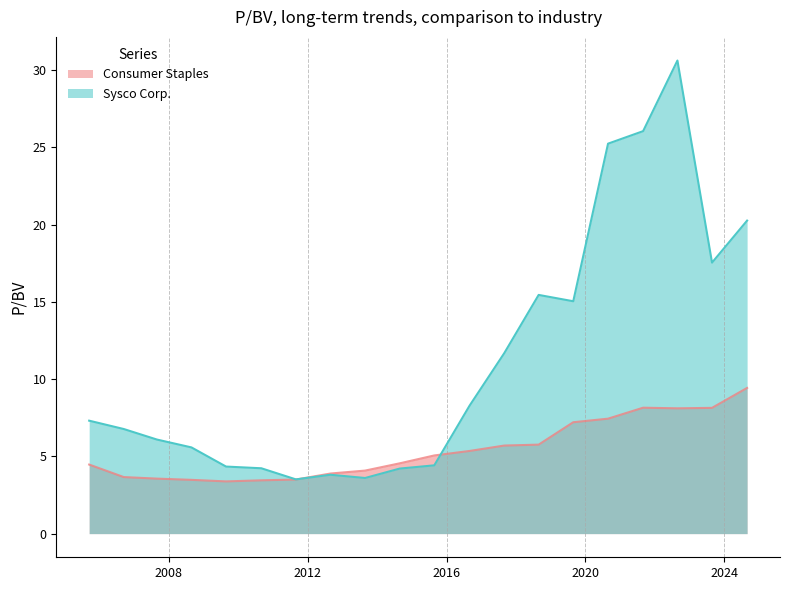

What is the label of the 14th point from the right?

2011-08-30